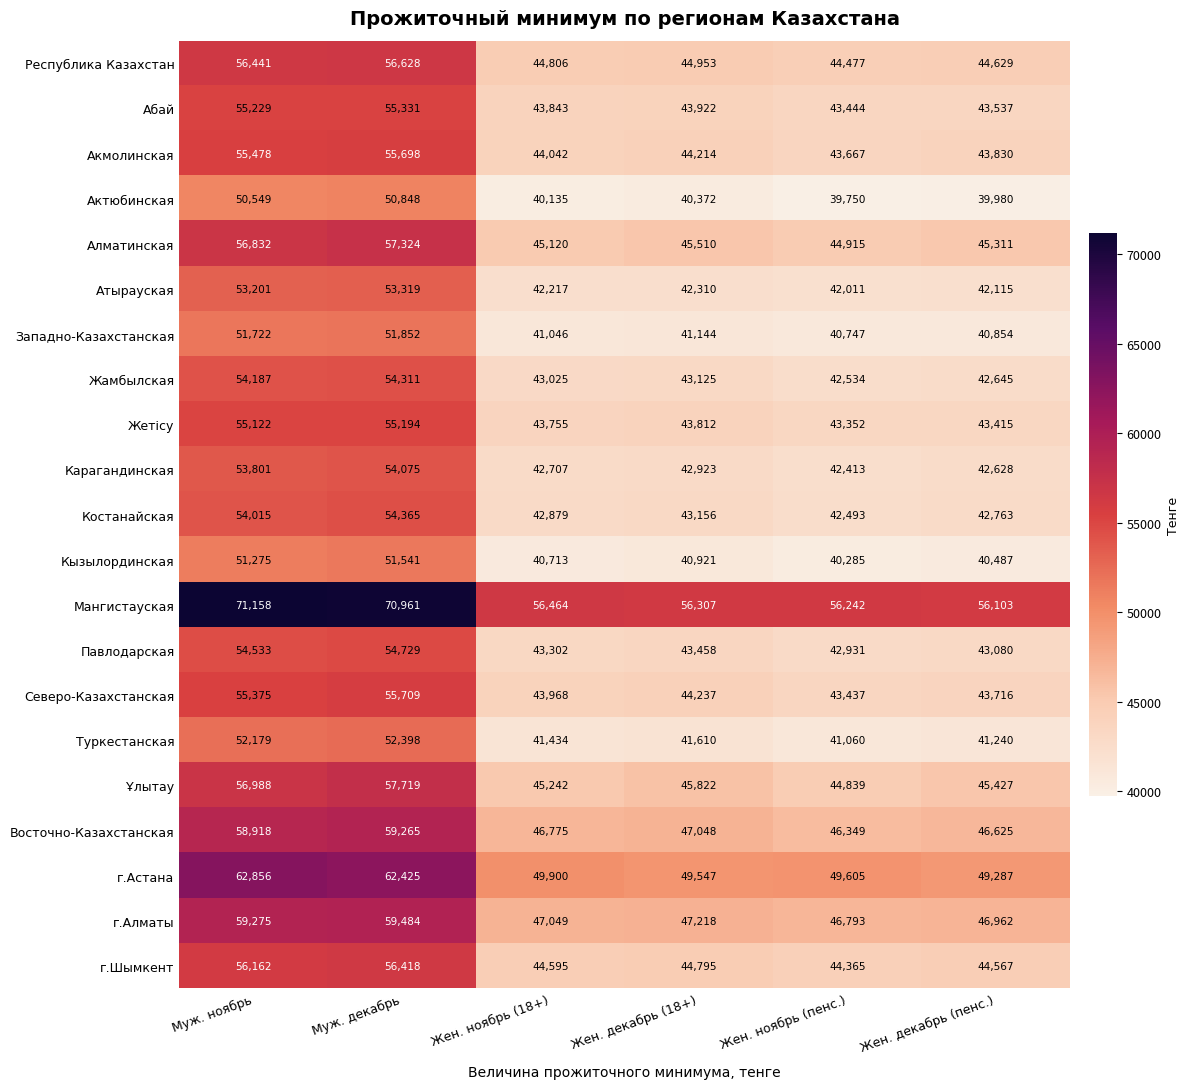

At Муж. ноябрь, list the series in order from largest to smallest.

Мангистауская, г.Астана, г.Алматы, Восточно-Казахстанская, Ұлытау, Алматинская, Республика Казахстан, г.Шымкент, Акмолинская, Северо-Казахстанская, Абай, Жетісу, Павлодарская, Жамбылская, Костанайская, Карагандинская, Атырауская, Туркестанская, Западно-Казахстанская, Кызылординская, Актюбинская